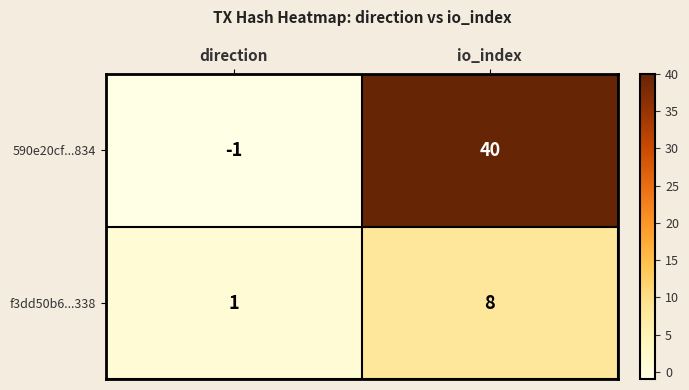

Rank the series by their average value, from lowest to highest.

f3dd50b6...338, 590e20cf...834